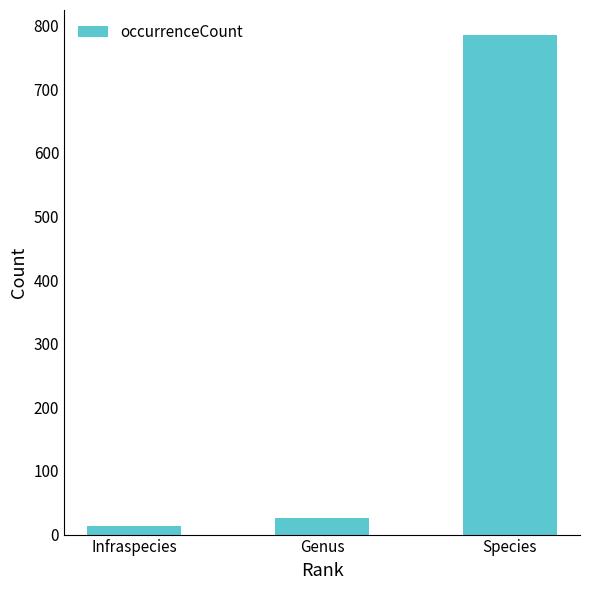

What is the greatest value displayed?

785